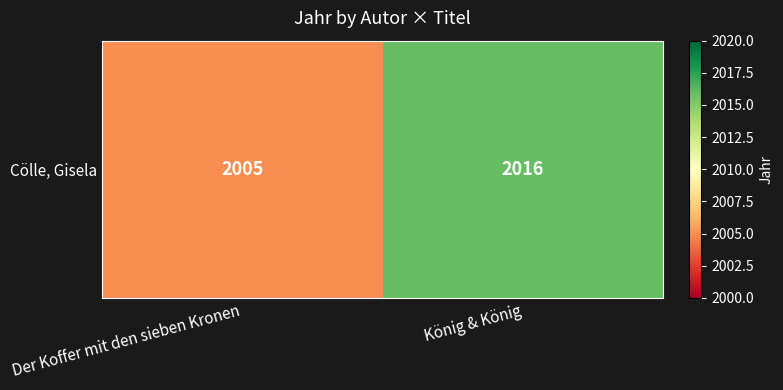

Reading right to left, transcribe all the data shown in this chart.

König & König=2016	Der Koffer mit den sieben Kronen=2005